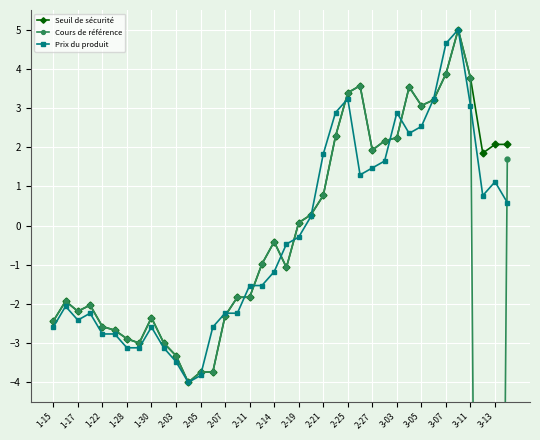

Is it true that Seuil de sécurité equals 3.8 at 3-11?

True